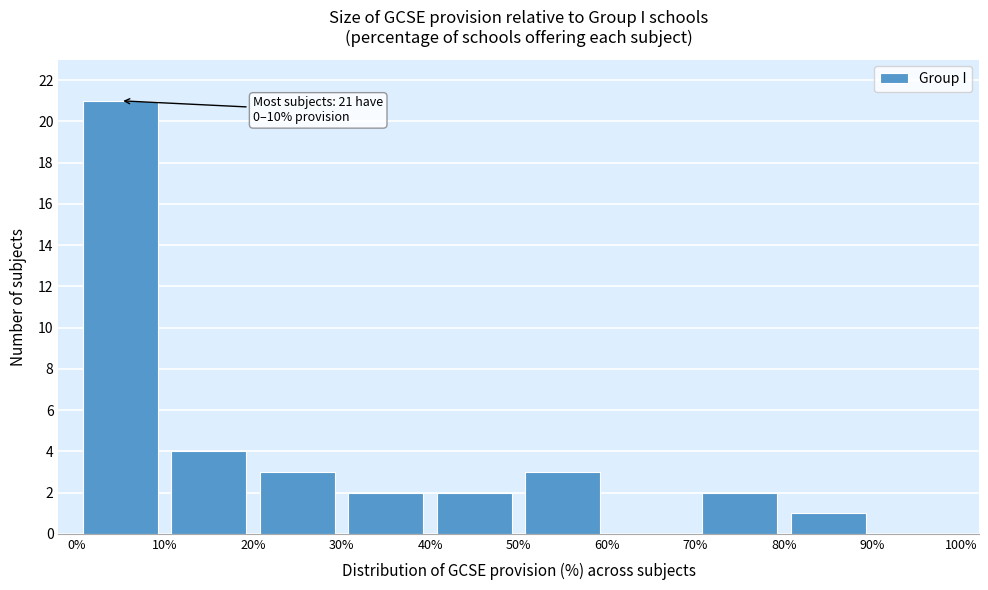

Which range on the x-axis has the tallest bar?

0% to 10%